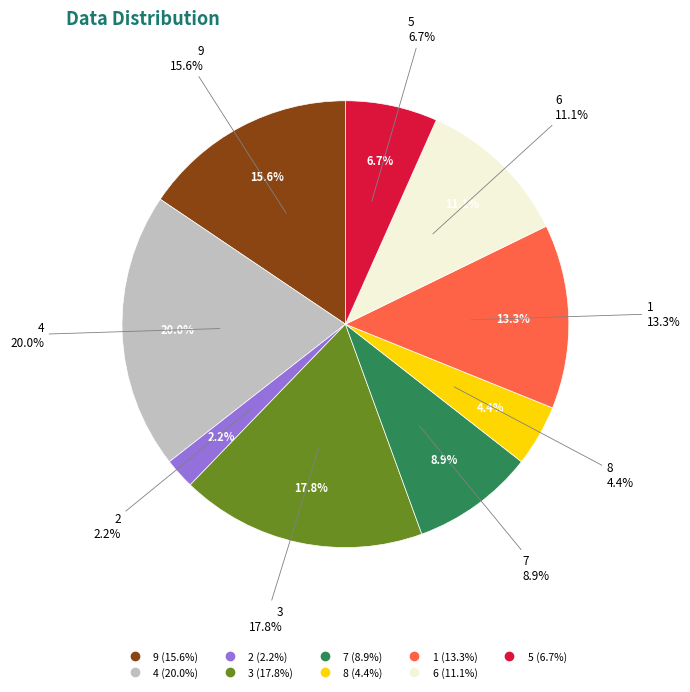

Is there any slice that represents more than half of the pie?

No